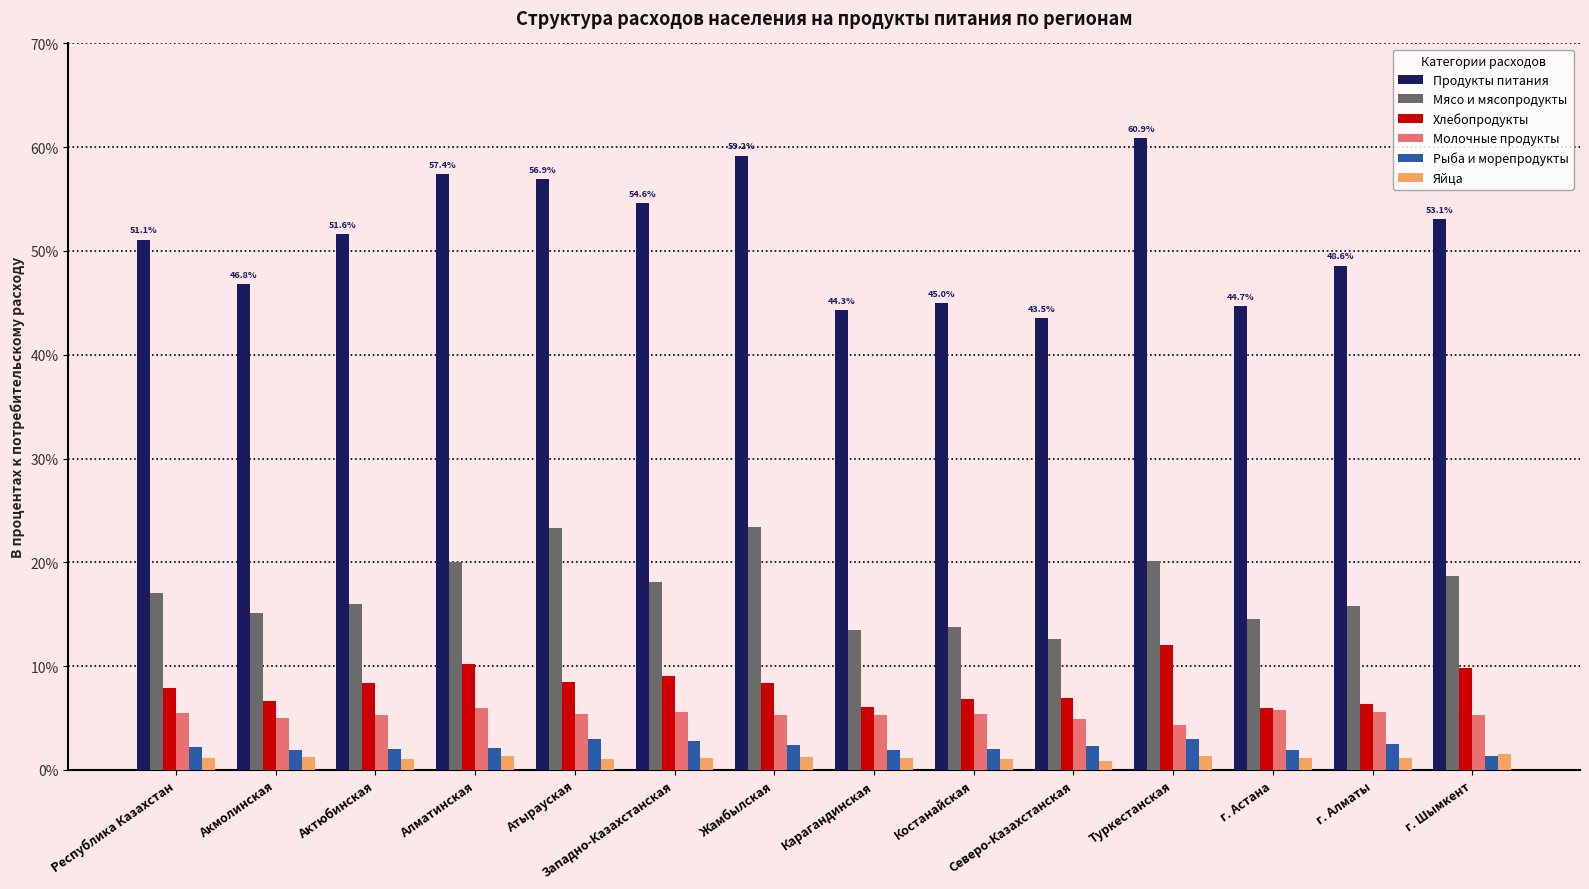

At how many categories does at least one series exceed 27?

14